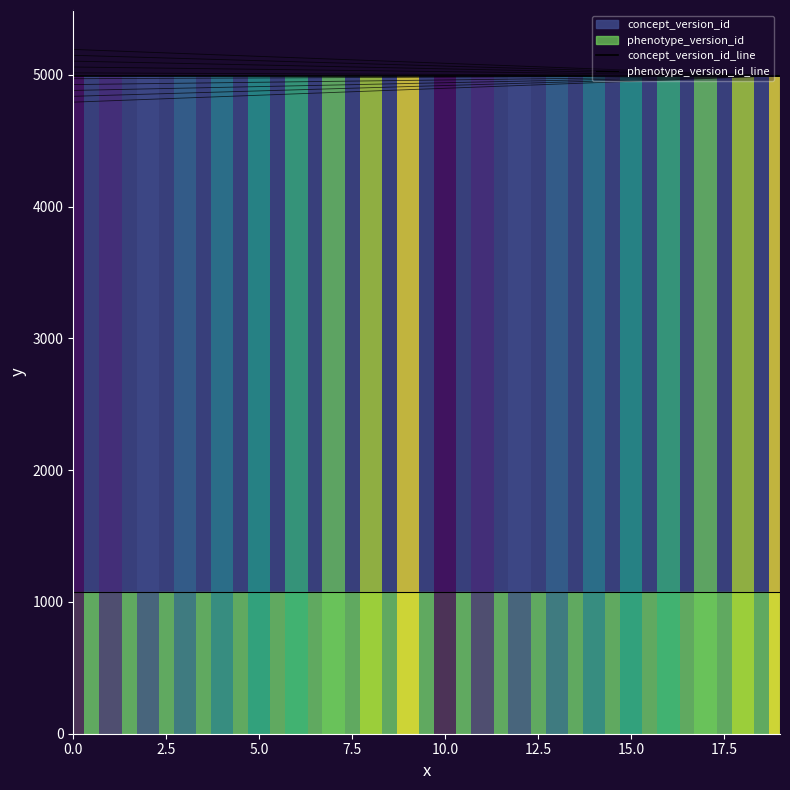

Which has a higher value, 12 or 9?

12